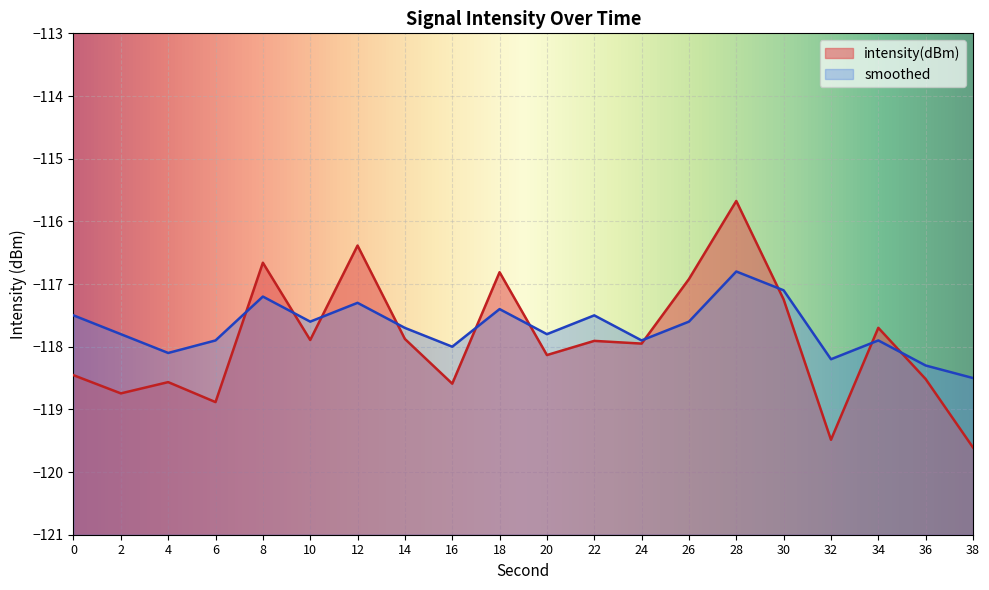

Reading left to right, extract all data points from this chart.

intensity(dBm): -118.5	-118.7	-118.6	-118.9	-116.7	-117.9	-116.4	-117.9	-118.6	-116.8	-118.1	-117.9	-118.0	-116.9	-115.7	-117.2	-119.5	-117.7	-118.5	-119.6
smoothed: -117.5	-117.8	-118.1	-117.9	-117.2	-117.6	-117.3	-117.7	-118.0	-117.4	-117.8	-117.5	-117.9	-117.6	-116.8	-117.1	-118.2	-117.9	-118.3	-118.5